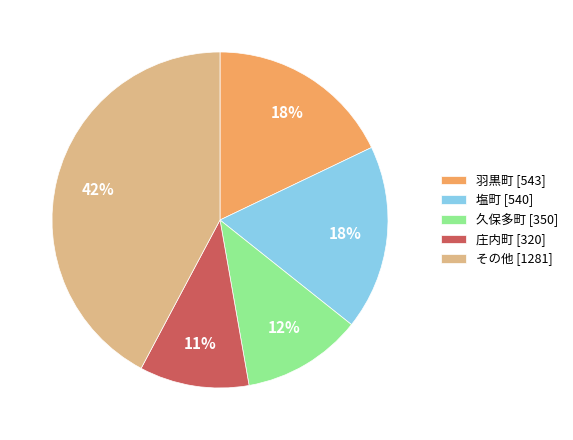

To the nearest percent, what portion does 羽黒町 [543] represent?

18%